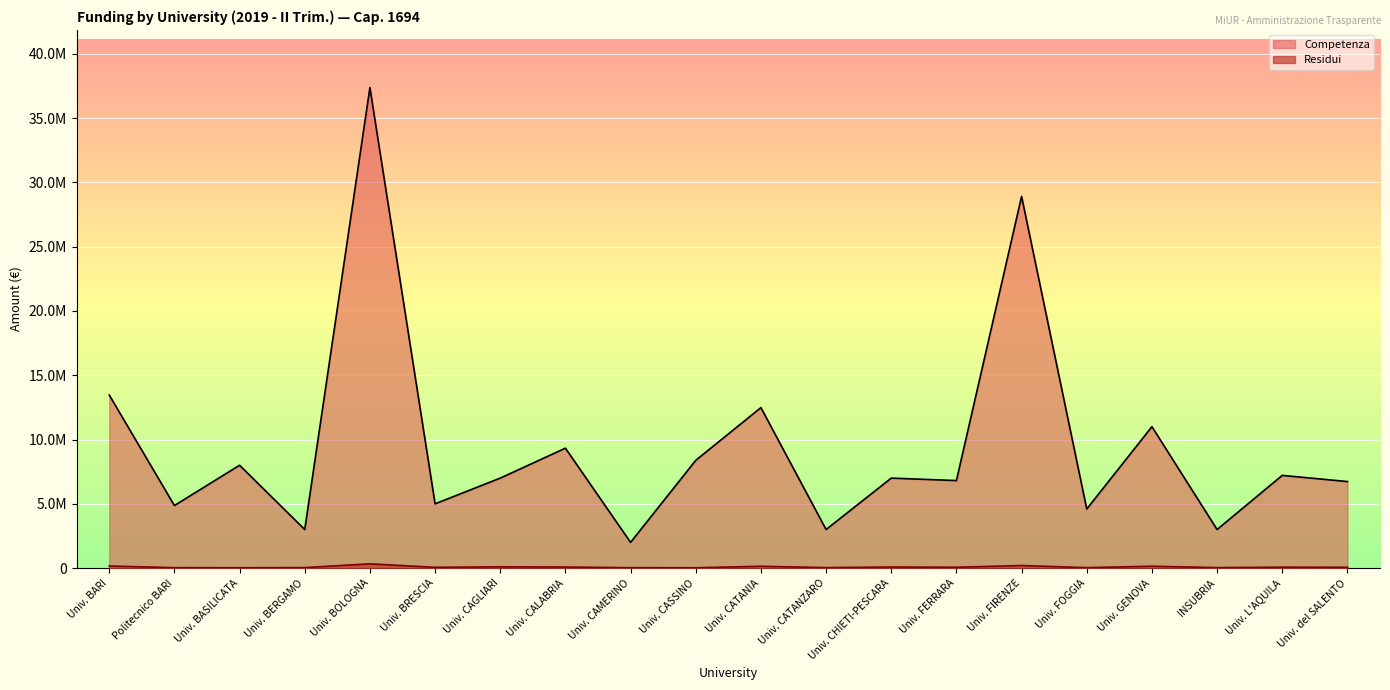

What is the value of the Residui point at the 16th from the left?

35052